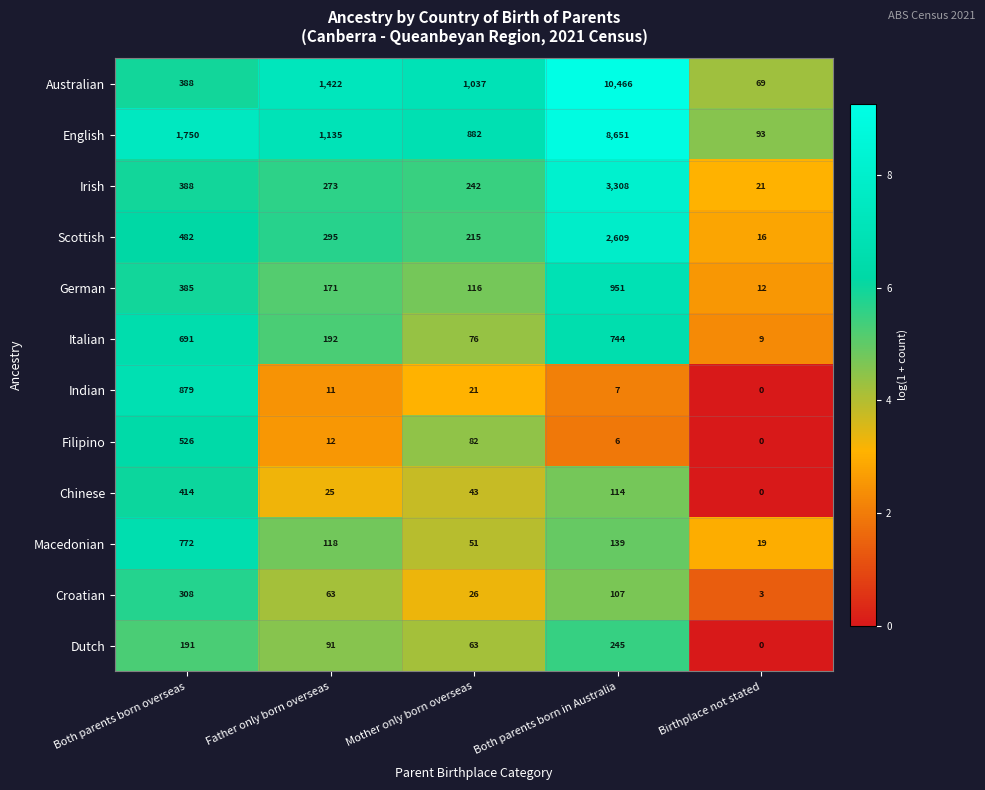

Rank the series at Mother only born overseas from lowest to highest value.

Indian, Croatian, Chinese, Macedonian, Dutch, Italian, Filipino, German, Scottish, Irish, English, Australian